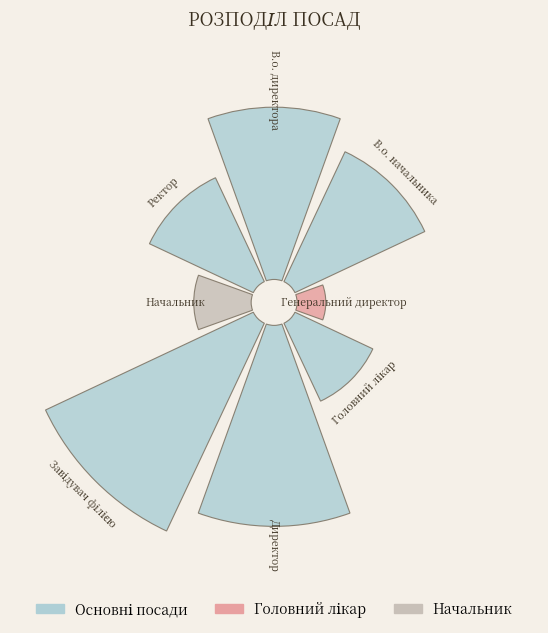

Do 1 and 2 together represent more than half of the pie?

No